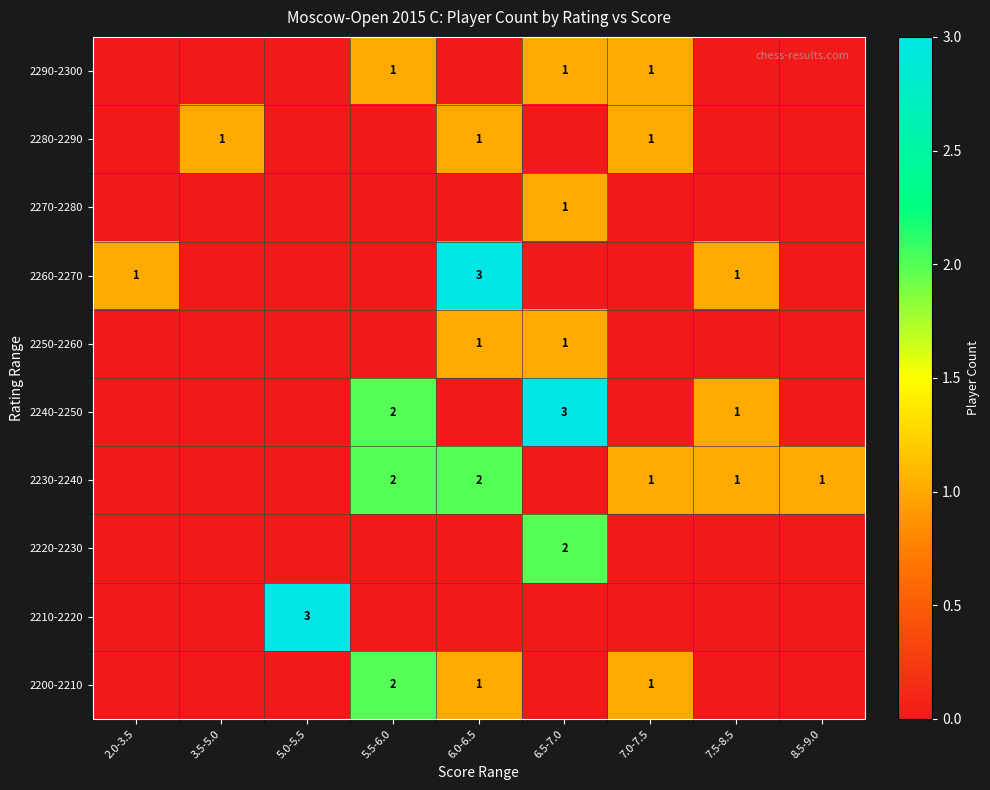

The value of 2290-2300 at 7.0-7.5 is 0. True or false?

False